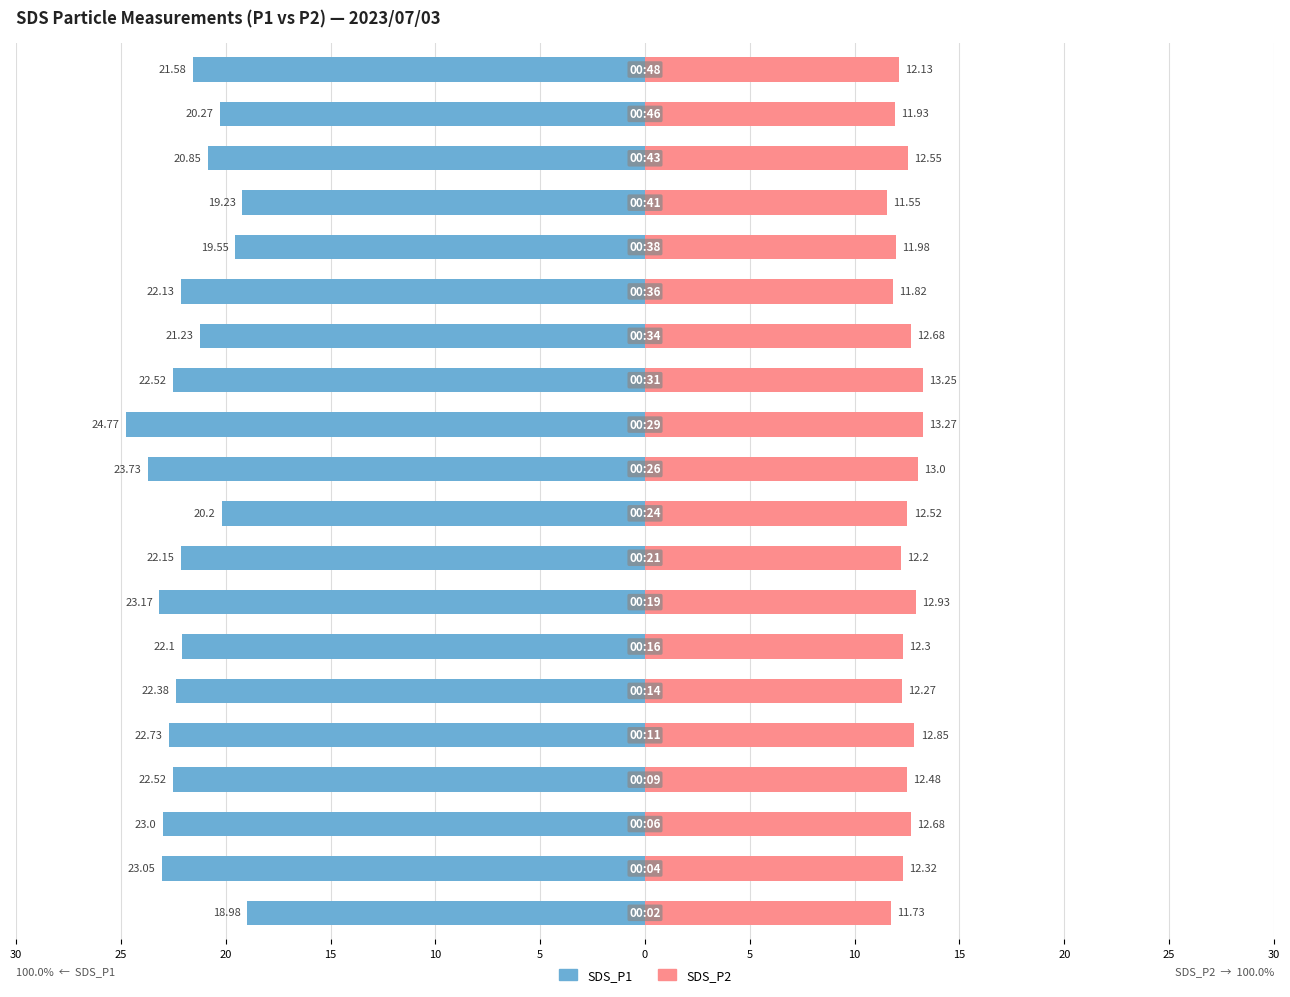

How many values in the SDS_P1 series exceed -22?

8